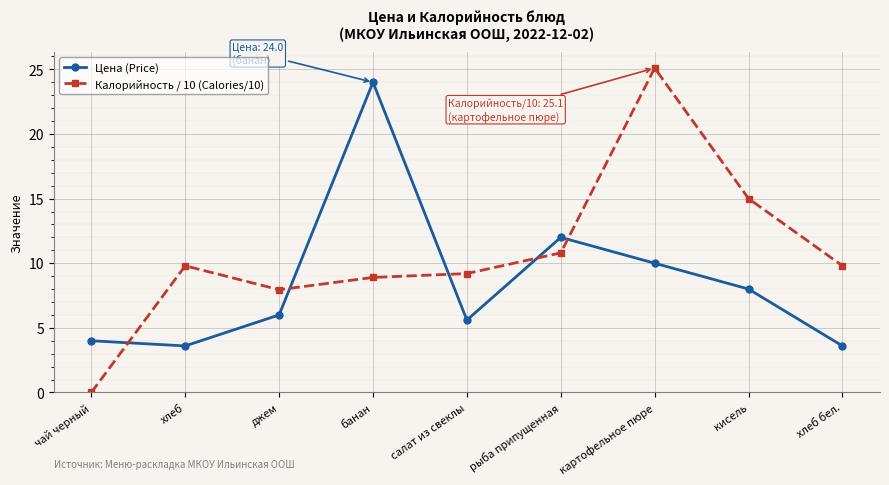

At how many categories does at least one series exceed 3?

9